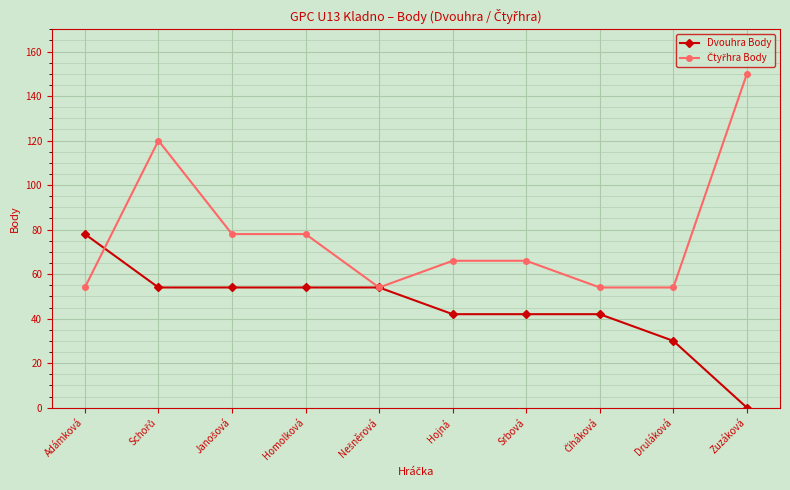

What is the value of the Dvouhra Body point at the 7th from the left?

42